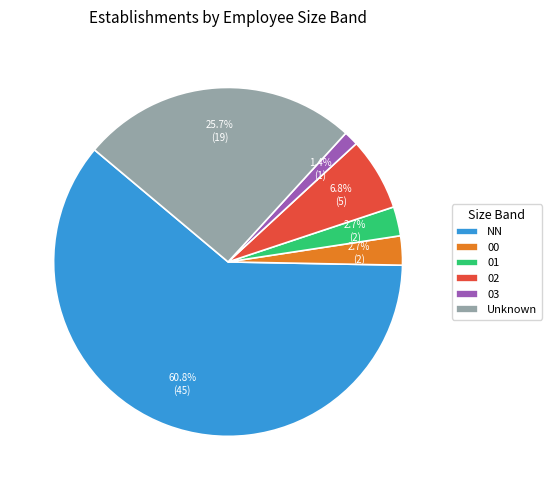

Is it true that 03 is 11% of the pie?

False